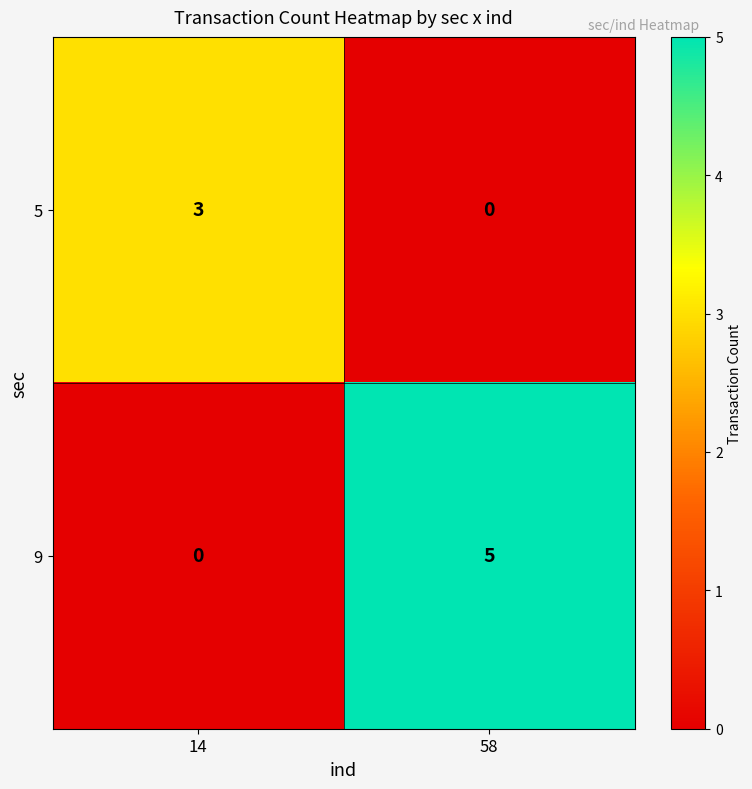

Rank the series by their average value, from lowest to highest.

5, 9